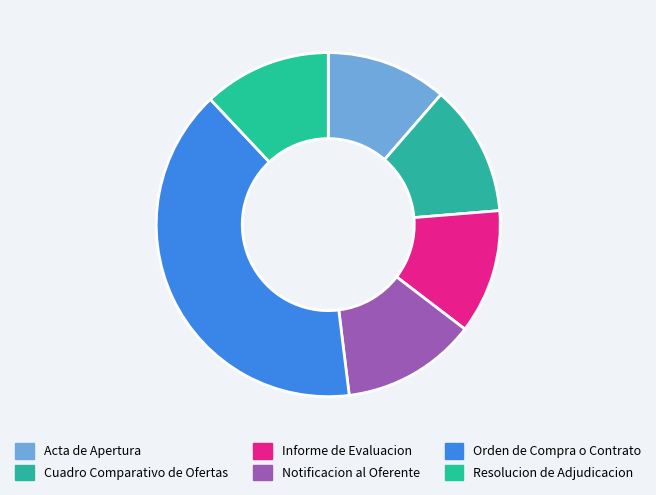

Is there a majority slice in this chart?

No